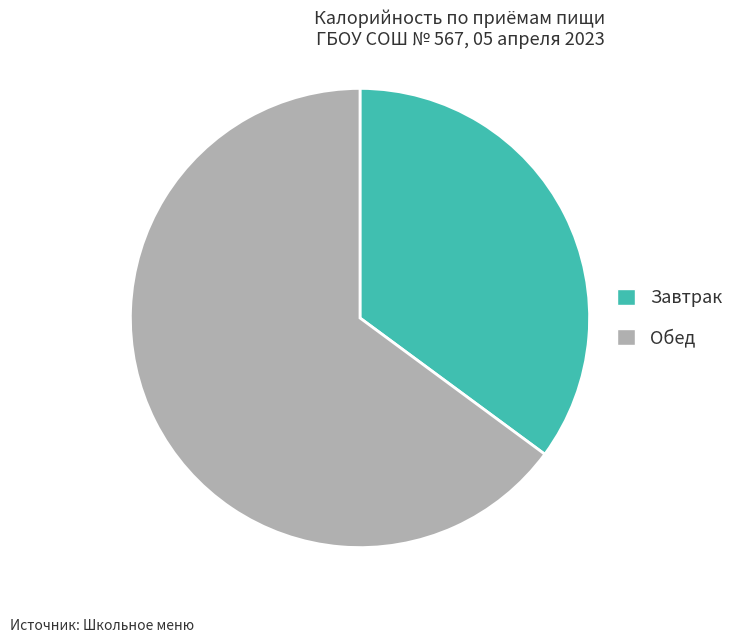

Approximately how many times larger is the value at Завтрак compared to Обед?

0.5